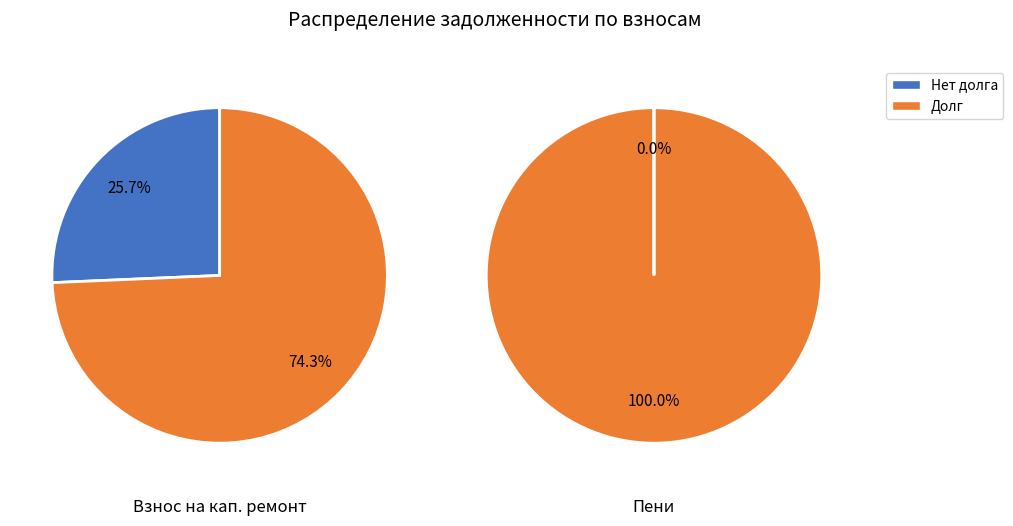

How many segments does this pie chart have?

2